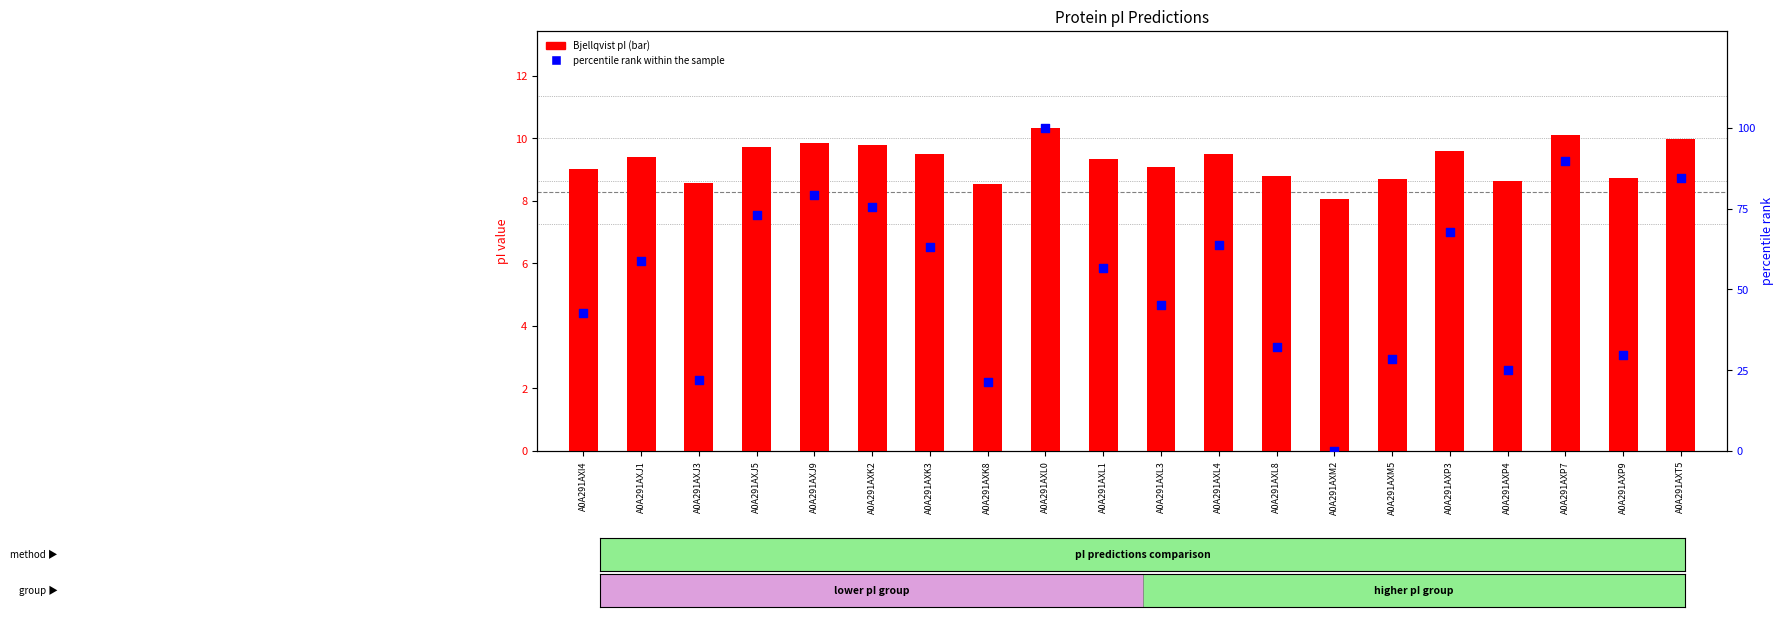

Which series has the largest Y range (max minus min)?

percentile rank within the sample